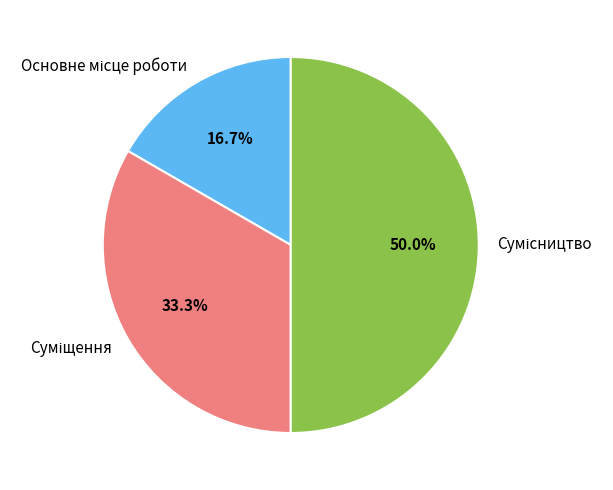

Count the number of slices in the pie.

3